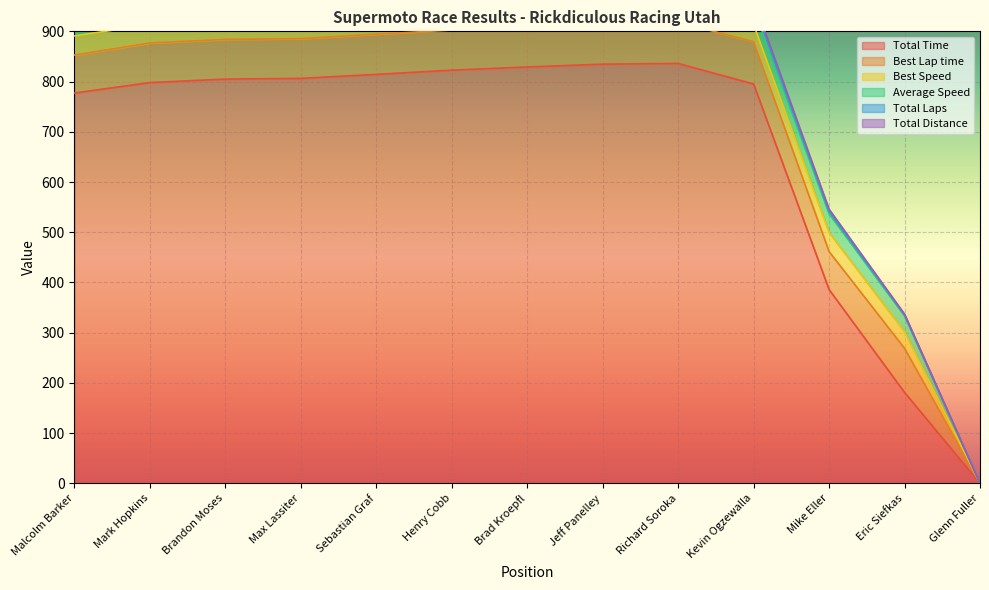

At which category is the sum across all series the highest?

Richard Soroka